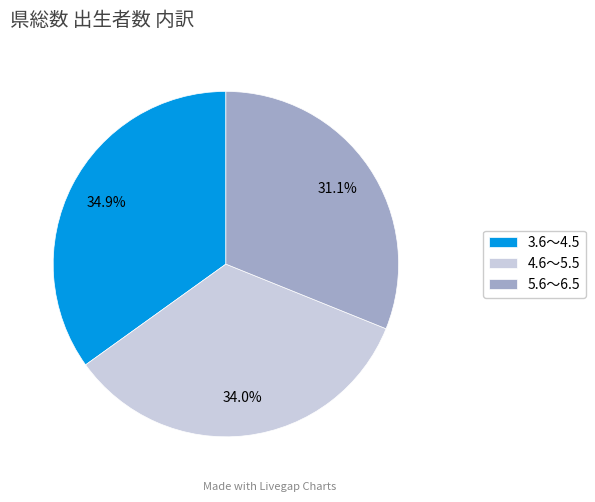

To the nearest percent, what is the difference between the largest and smallest slice percentages?

4%